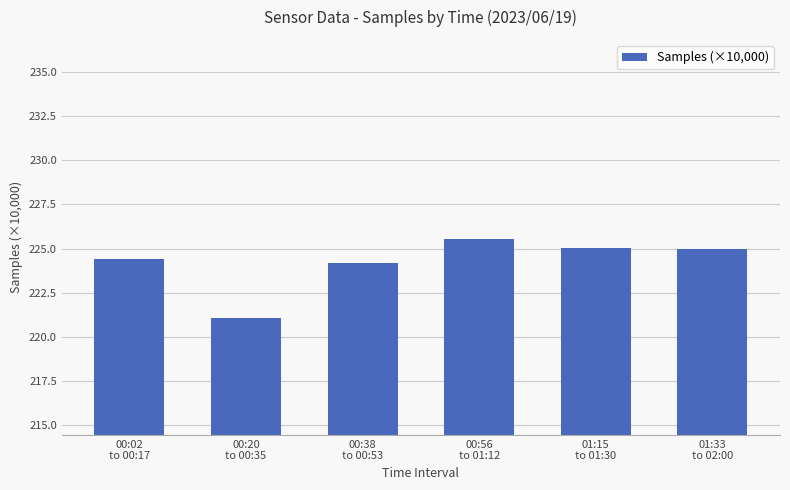

How many categories are shown in the chart?

6